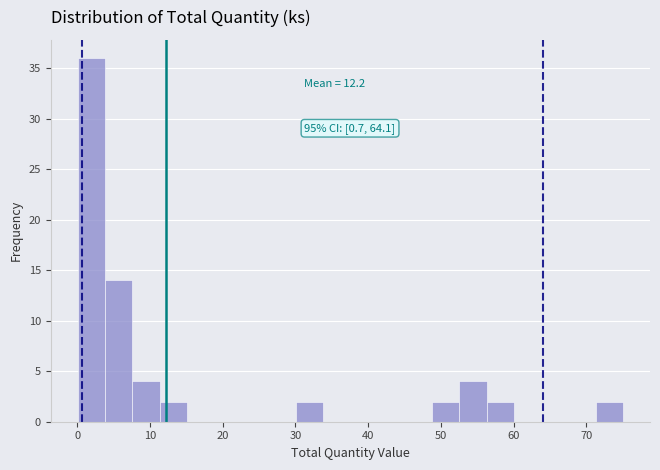

Around what value on the x-axis is the tallest bar? Give the approximate position of its centre, as read against the axis.

2